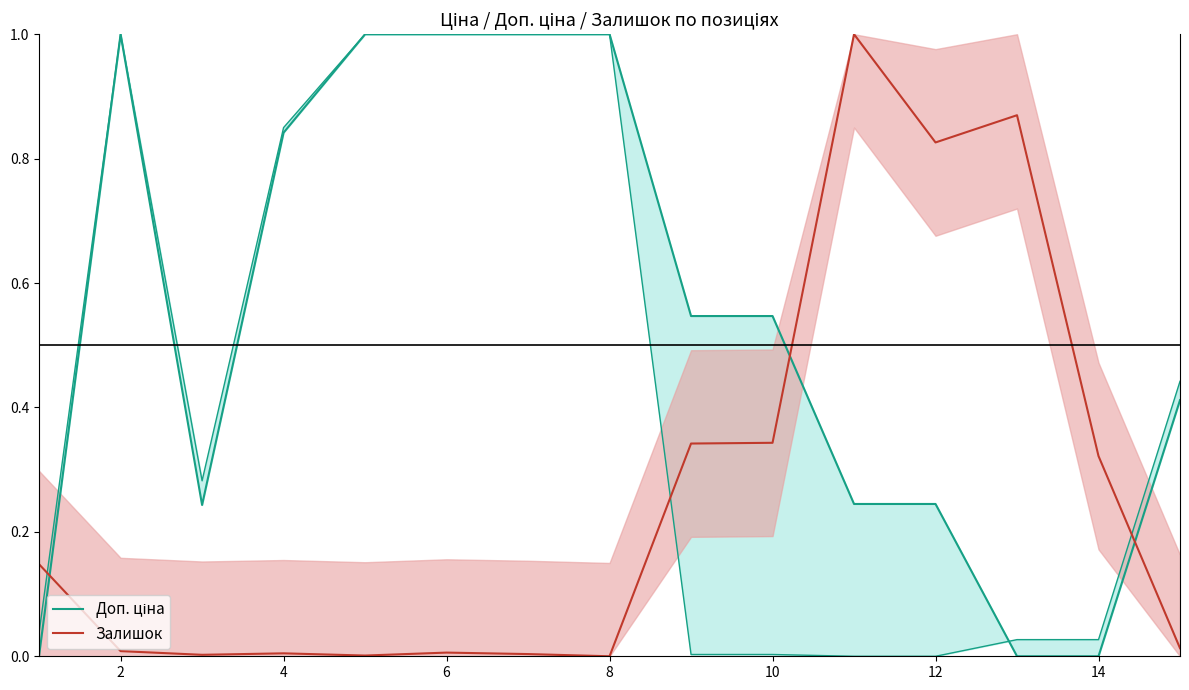

The Залишок series shows 0.0 at 2. True or false?

True